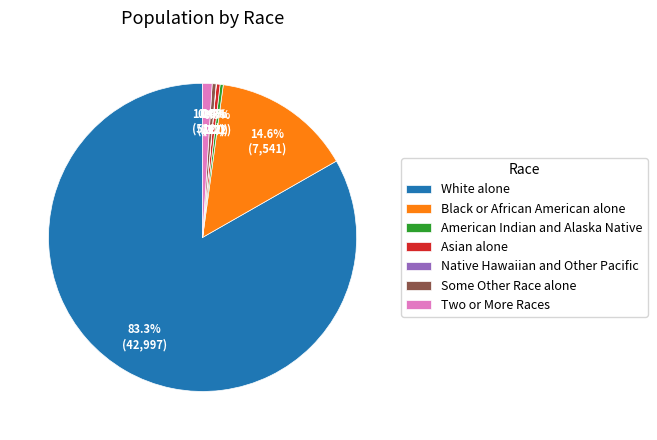

Which category has the biggest portion of the pie?

White alone